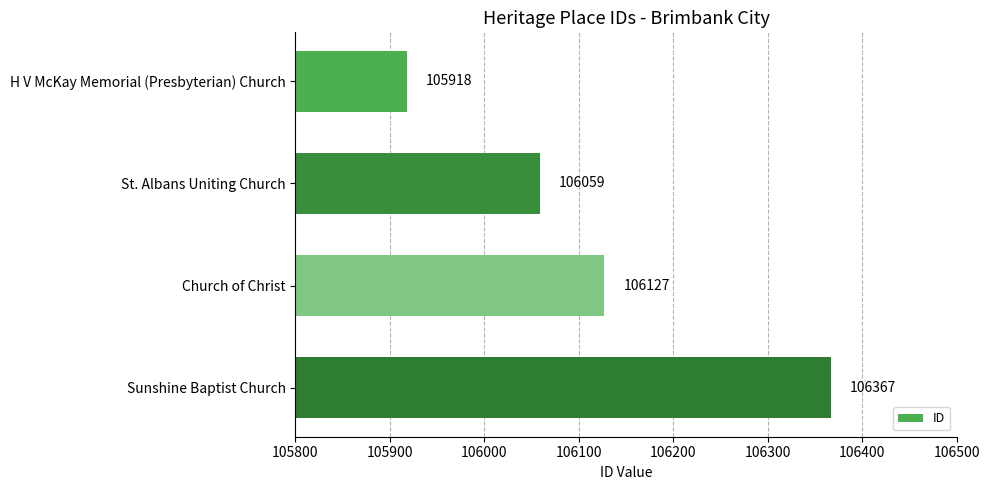

Which has a higher value, H V McKay Memorial (Presbyterian) Church or Sunshine Baptist Church?

Sunshine Baptist Church